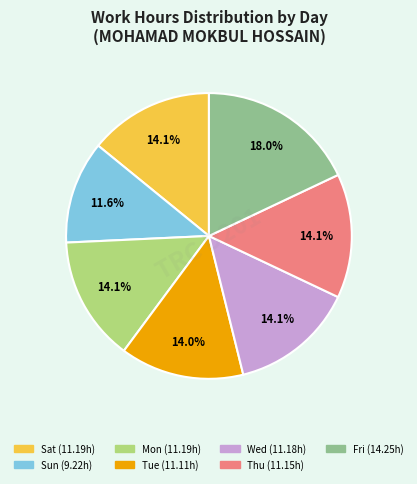

Combined, do Mon and Tue account for over 50%?

No